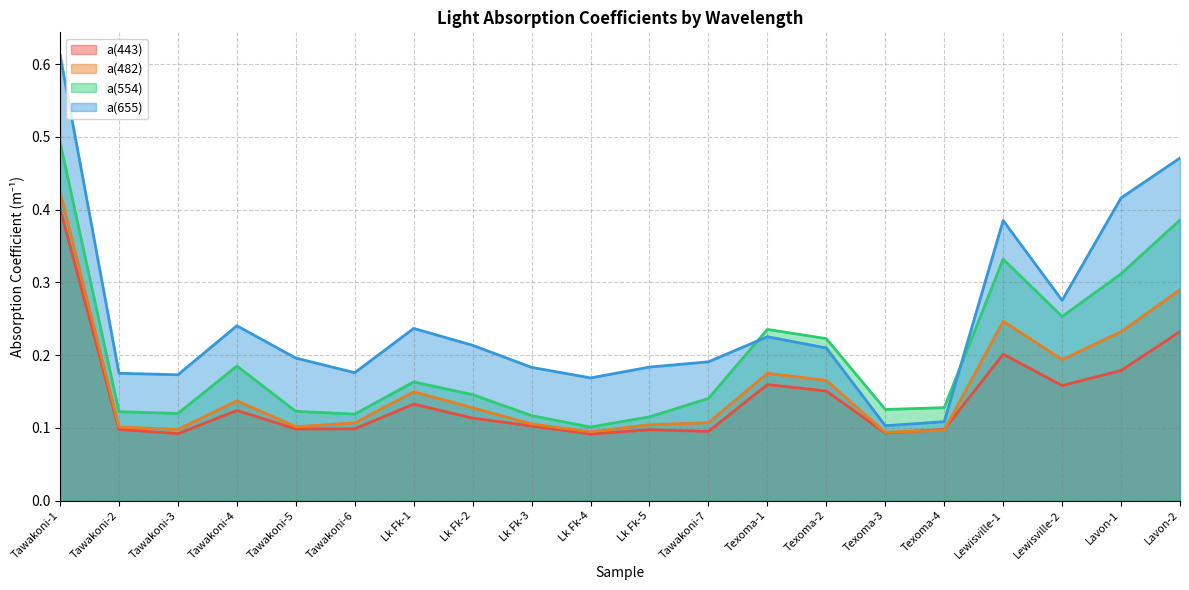

True or false: a(443) and a(655) cross at least once.

False